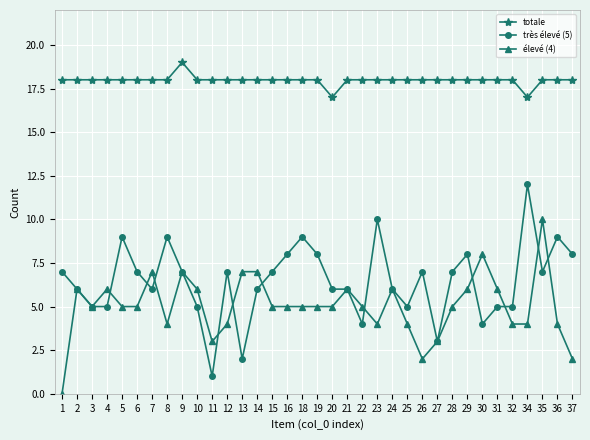

At how many categories does at least one series exceed 12?

35